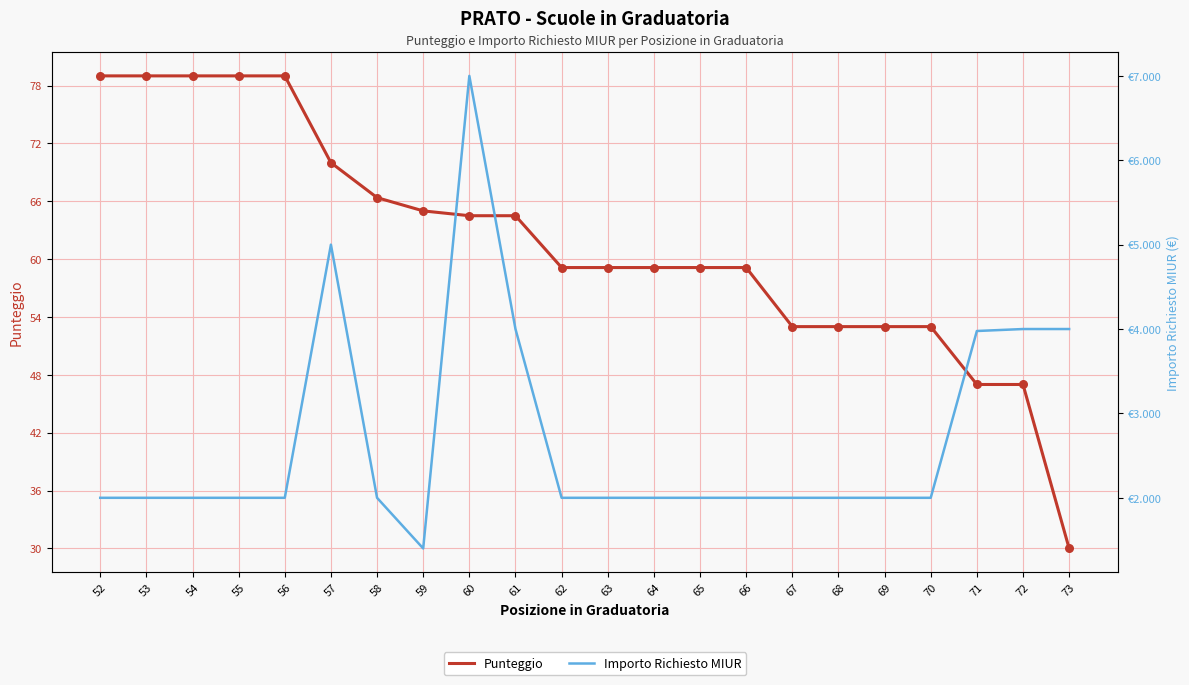

At which category is the sum across all series the highest?

60